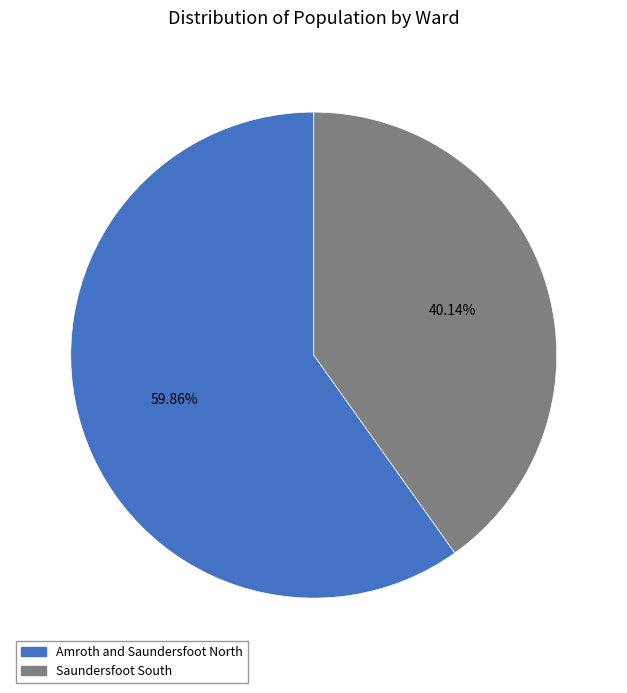

How many slices are in this pie chart?

2